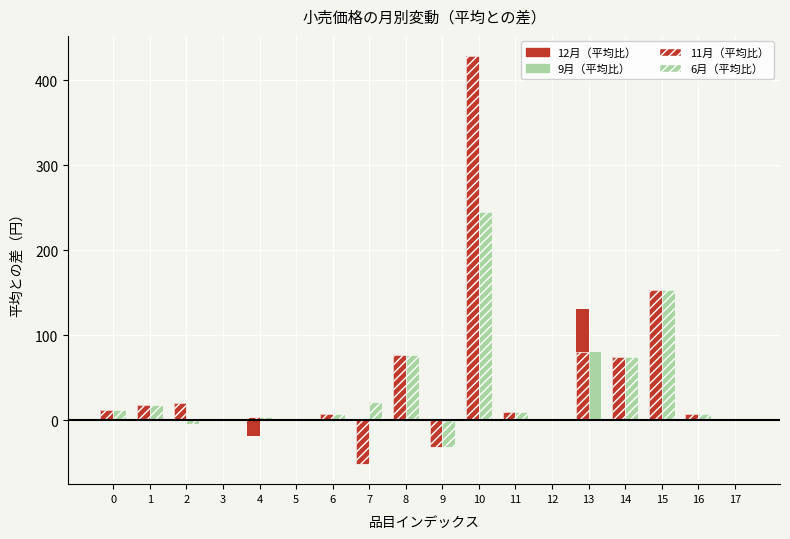

What is the minimum value shown in the chart?

-51